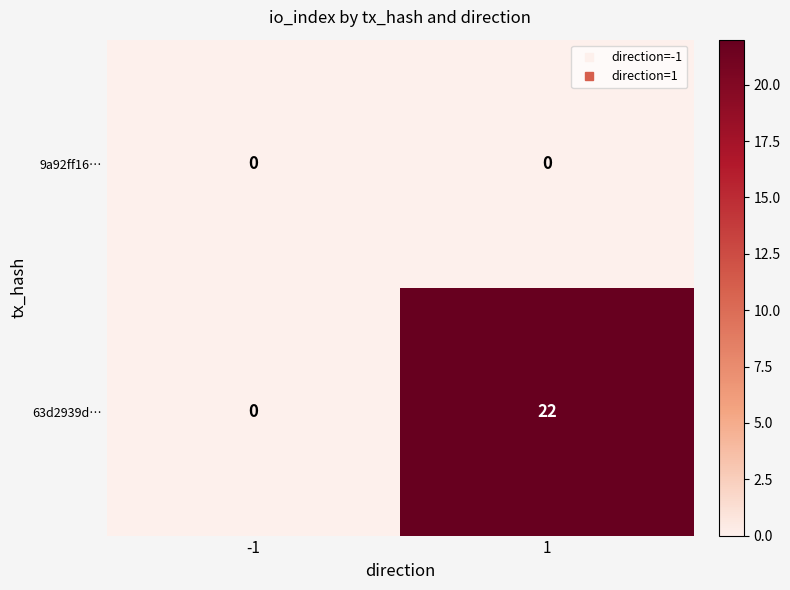

At which category is the sum across all series the highest?

1